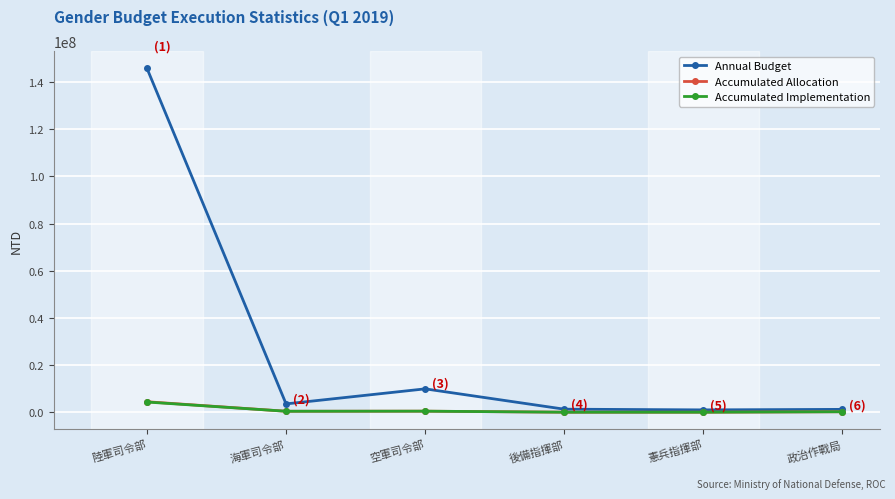

Which series has the largest range (max minus min)?

Annual Budget